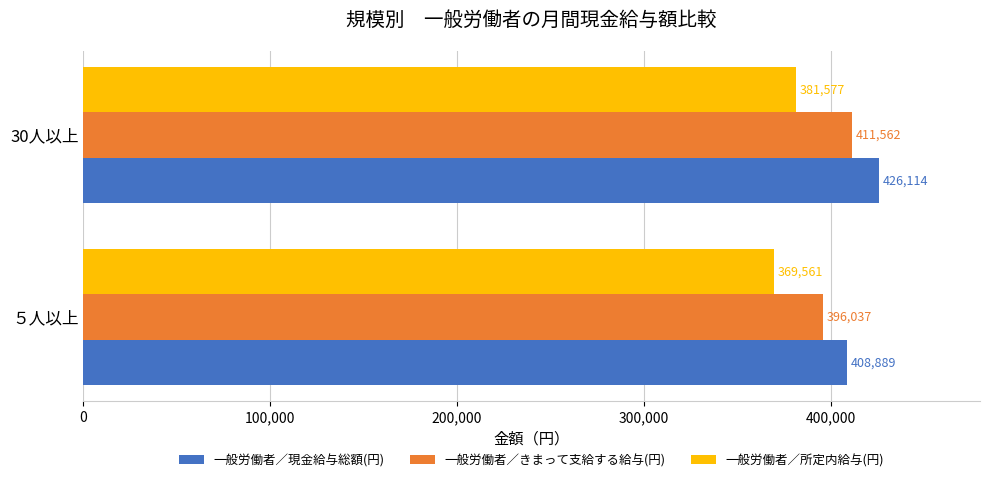

List the series in order of their peak value, lowest first.

一般労働者／所定内給与(円), 一般労働者／きまって支給する給与(円), 一般労働者／現金給与総額(円)